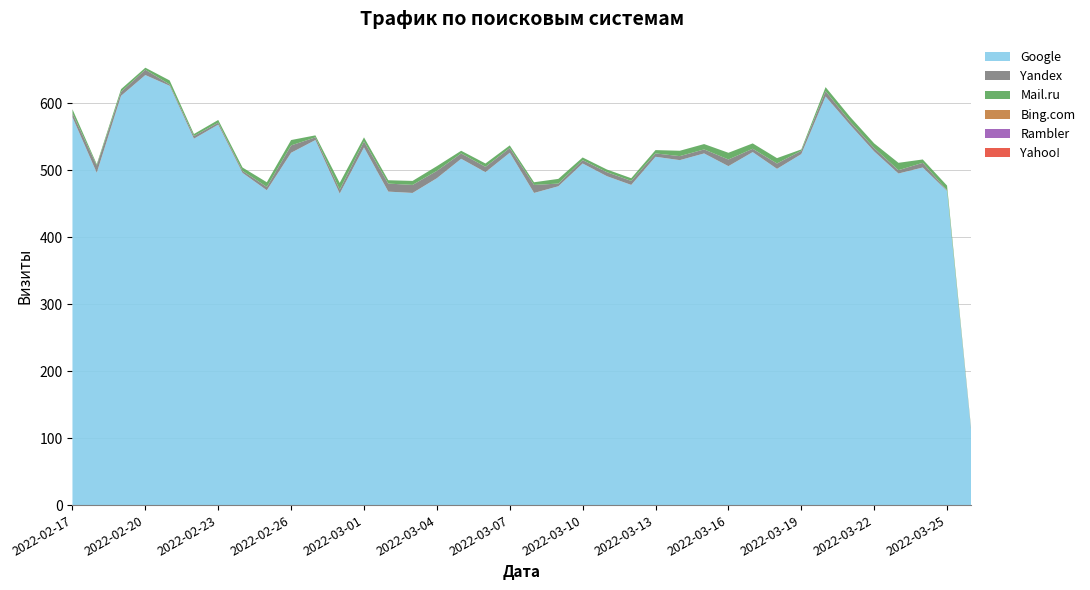

Reading right to left, extract all data points from this chart.

Google: 108	469	504	495	528	568	610	524	502	527	506	525	515	520	478	491	510	476	466	526	497	517	488	466	468	534	465	545	526	470	496	568	547	626	642	611	496	579
Yandex: 2	1	7	5	5	5	8	5	8	5	10	6	6	5	6	6	5	4	12	7	8	8	11	12	12	9	6	4	11	5	3	3	4	2	8	6	11	6
Mail.ru: 1	7	5	11	7	7	6	2	8	8	10	8	8	5	4	4	4	7	4	4	5	4	7	6	5	6	10	3	8	7	5	4	3	6	3	4	2	6
Bing.com: 0	0	0	0	0	0	0	0	0	0	0	0	0	0	0	0	0	0	0	0	0	0	0	0	0	0	0	0	0	0	0	0	0	0	0	0	0	0
Rambler: 0	0	0	0	0	0	0	0	0	0	0	0	0	0	0	0	0	0	0	0	0	0	0	0	0	0	0	0	0	0	0	0	0	0	0	0	0	0
Yahoo!: 0	0	0	0	0	0	0	0	0	0	0	0	0	0	0	0	0	0	0	0	0	0	0	0	0	0	0	0	0	0	0	0	0	0	0	0	0	0